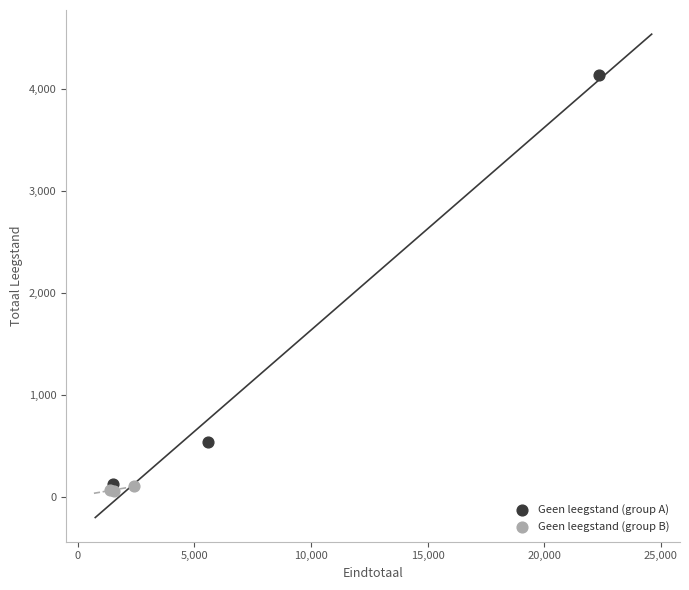

Which series reaches the minimum Y coordinate?

Geen leegstand (group B)